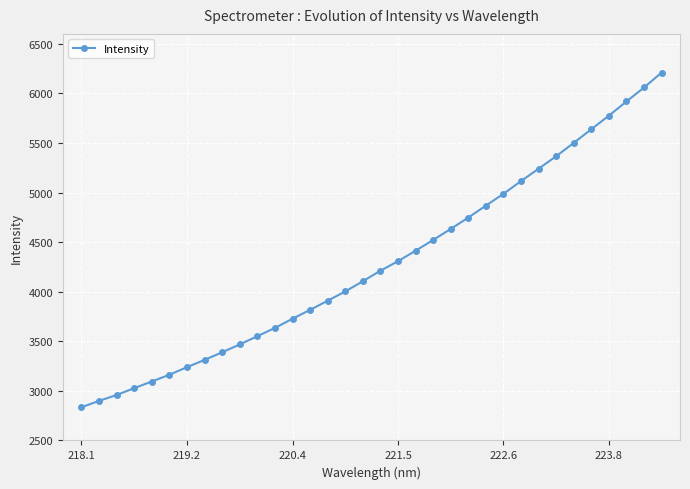

What is the difference between the maximum and minimum values?

3375.1